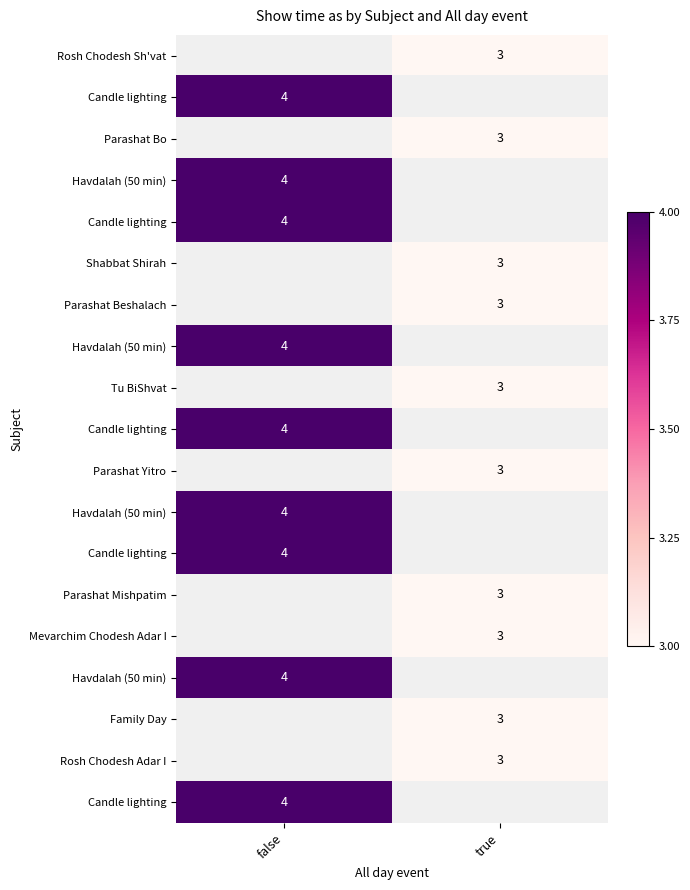

Which has a higher value, true or false?

false